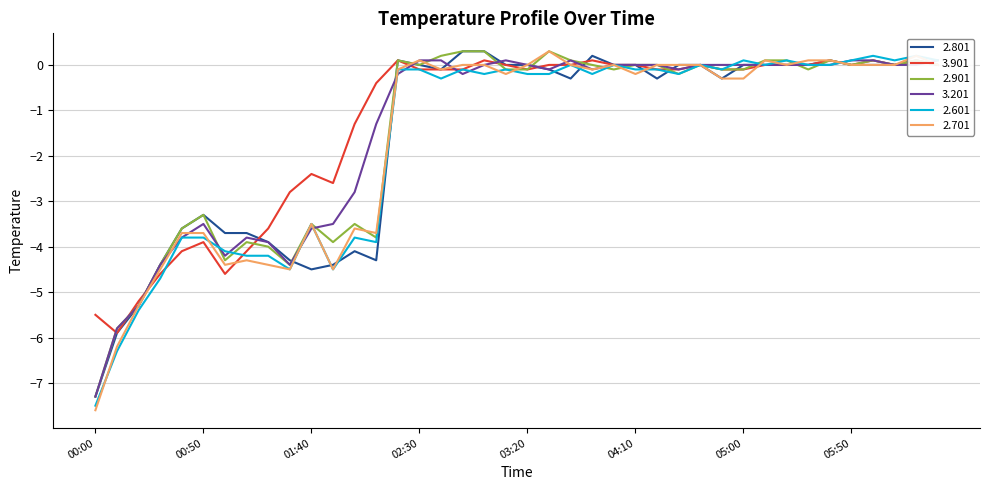

What is the difference between the maximum and second lowest values in the 3.201 series?

5.9